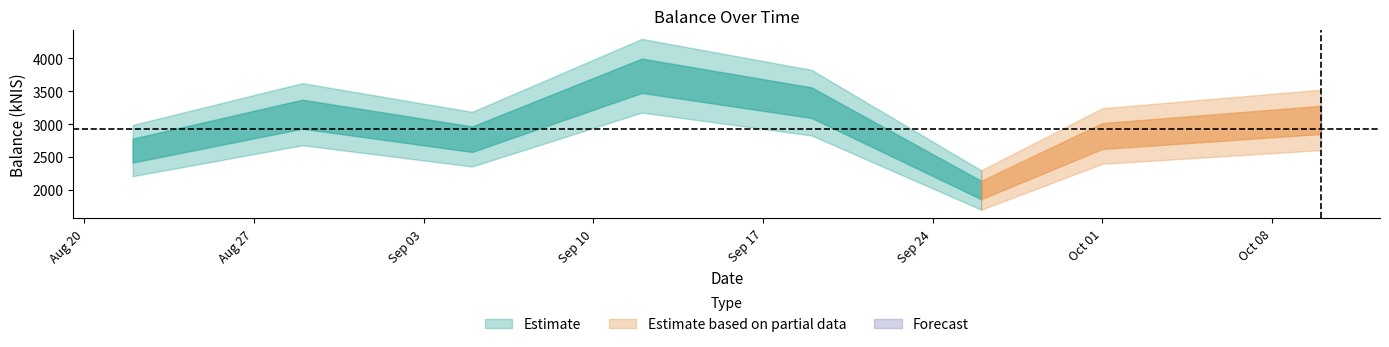

Which has a higher value, 2024-08-22 or 2024-10-01?

2024-10-01